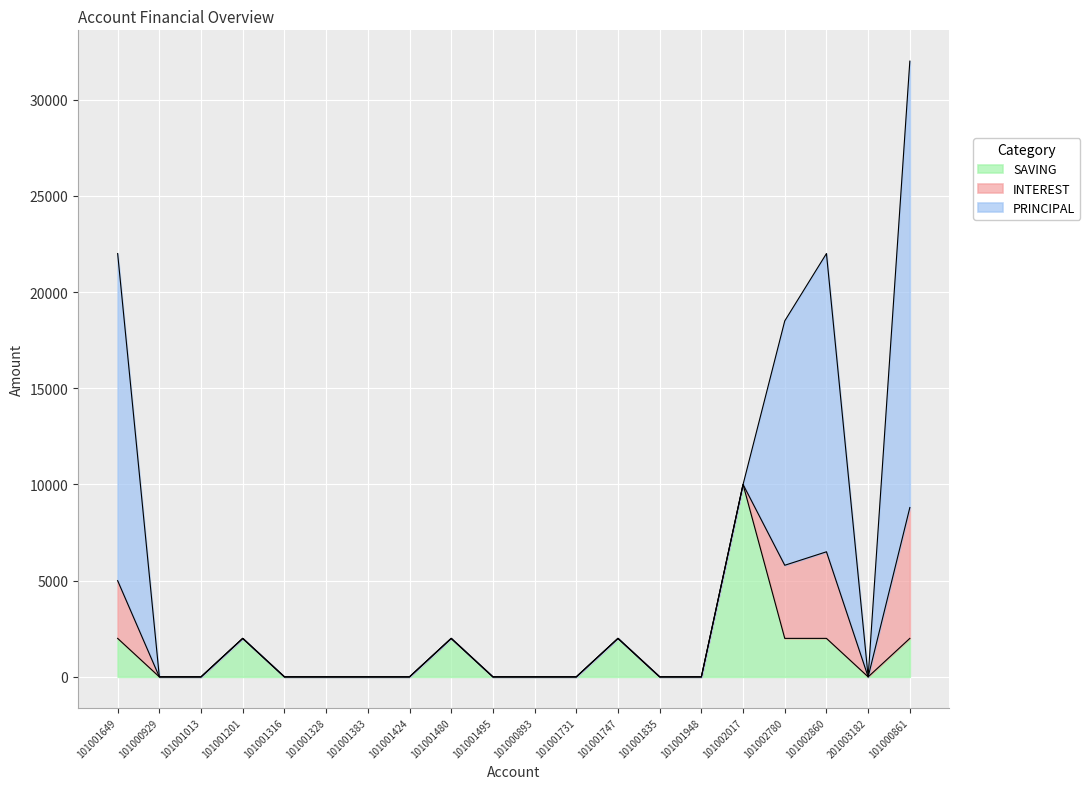

Where is the first local maximum for PRINCIPAL?

101002860